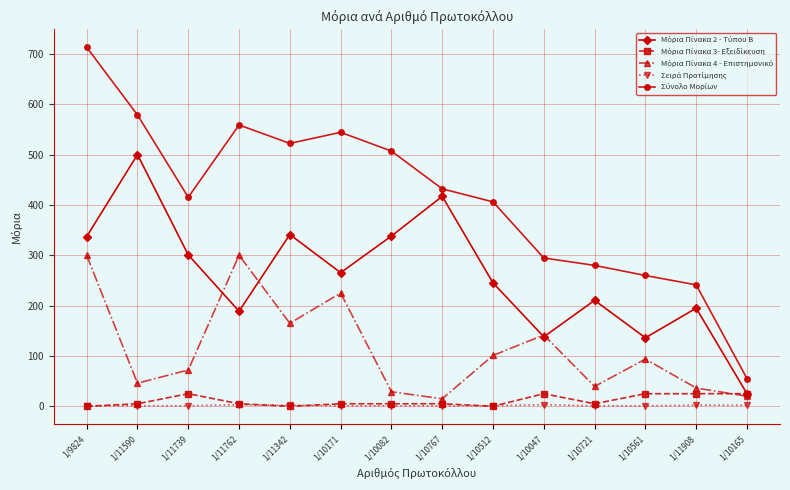

Which category has the highest value across all series?

1/9824